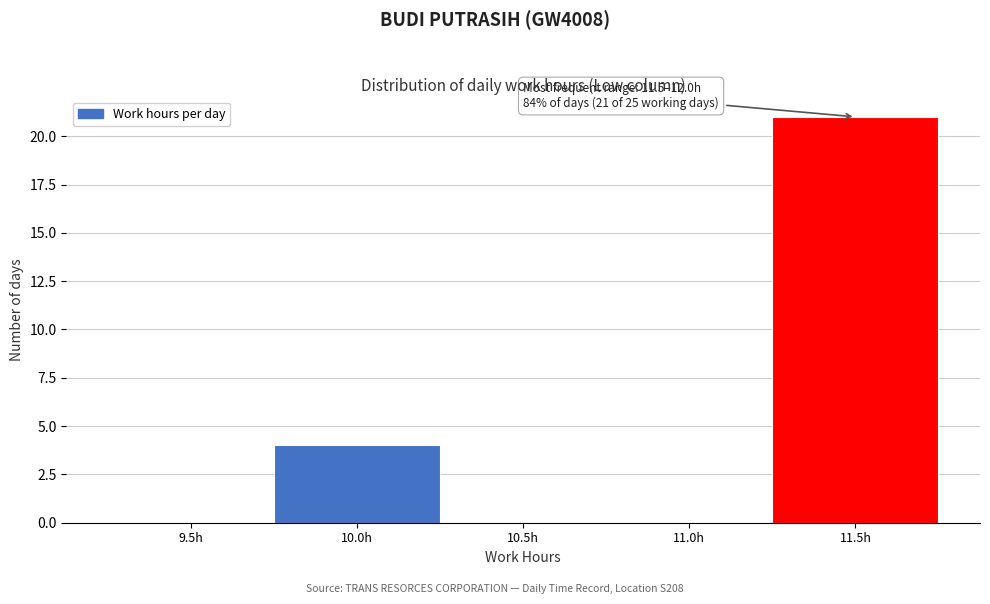

Reading left to right, list all the values displayed in this chart.

9.5h=0	10.0h=4	10.5h=0	11.0h=0	11.5h=21